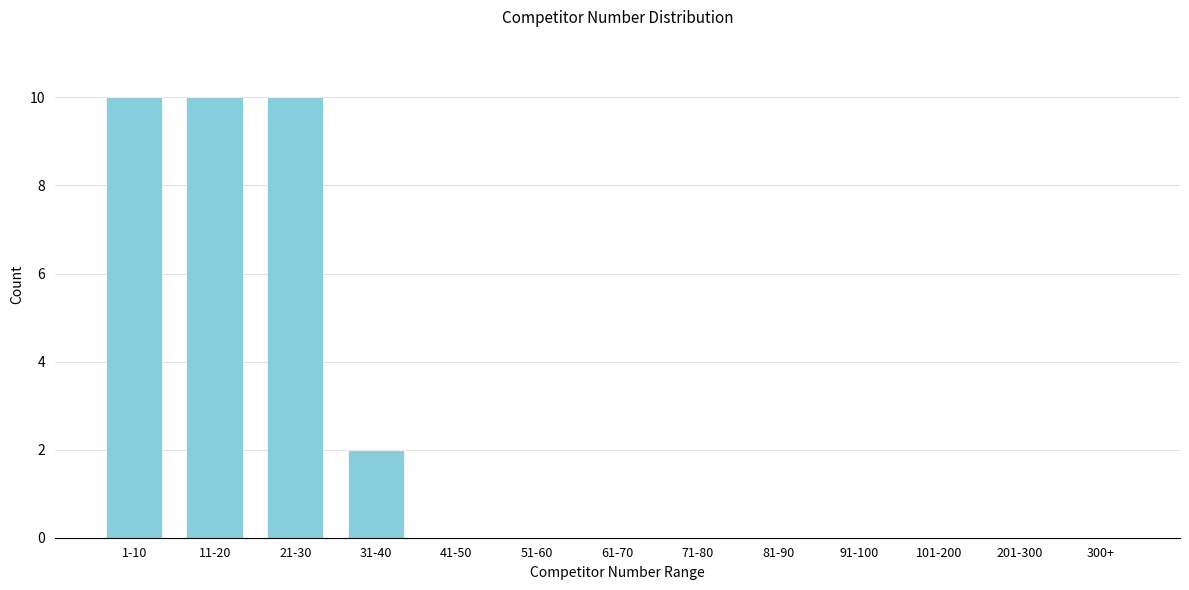

Reading left to right, what are all the values shown in this chart?

1-10=10	11-20=10	21-30=10	31-40=2	41-50=0	51-60=0	61-70=0	71-80=0	81-90=0	91-100=0	101-200=0	201-300=0	300+=0